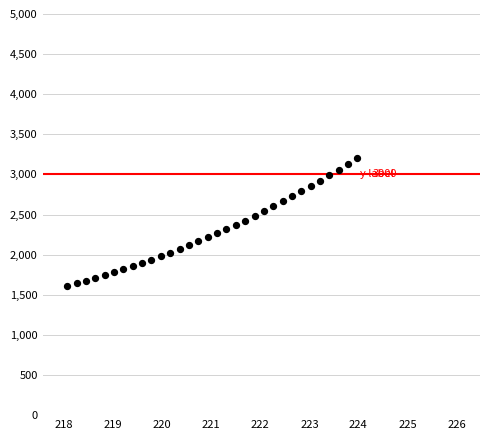

What is the range of X values (max minus min)?

5.9